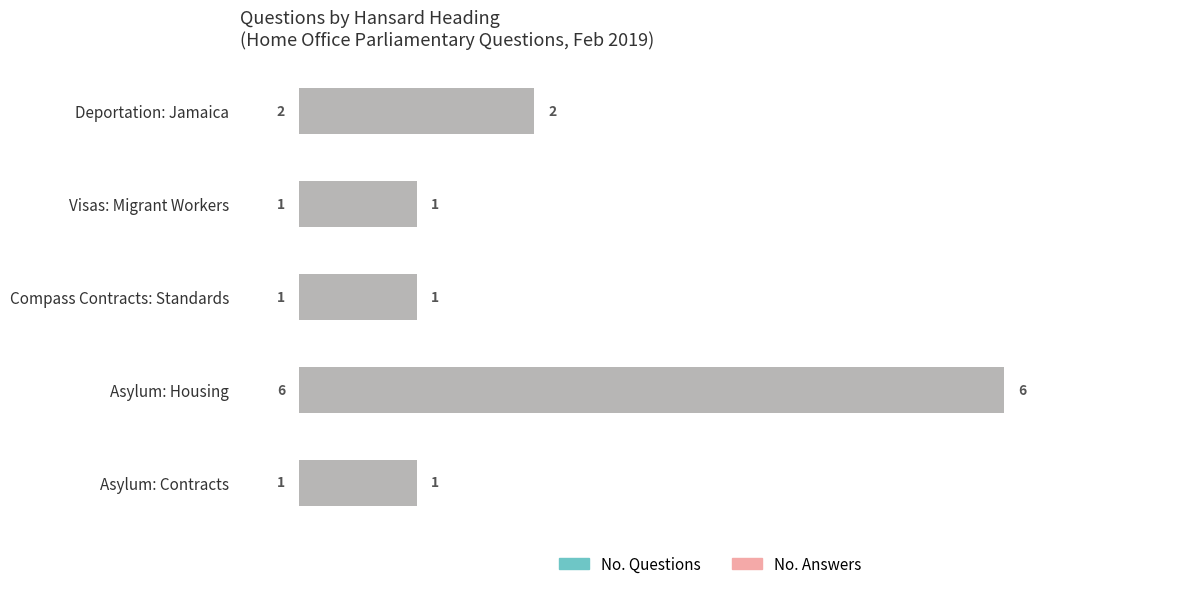

Is the value of No. Answers at Visas: Migrant Workers greater than the value of No. Questions at Visas: Migrant Workers?

No